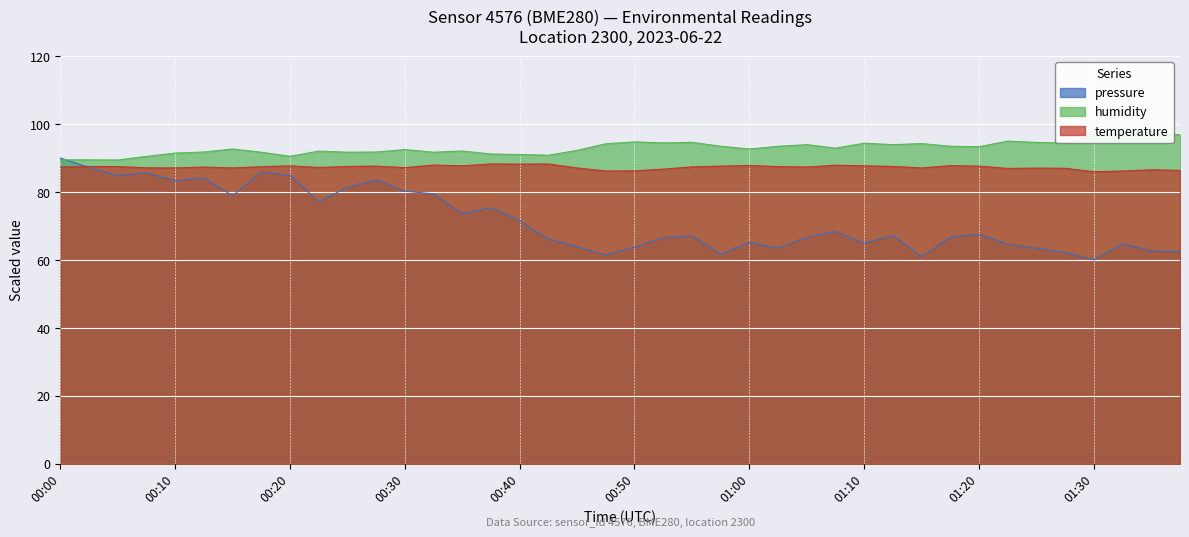

Does the chart display data point markers on the line(s)?

No